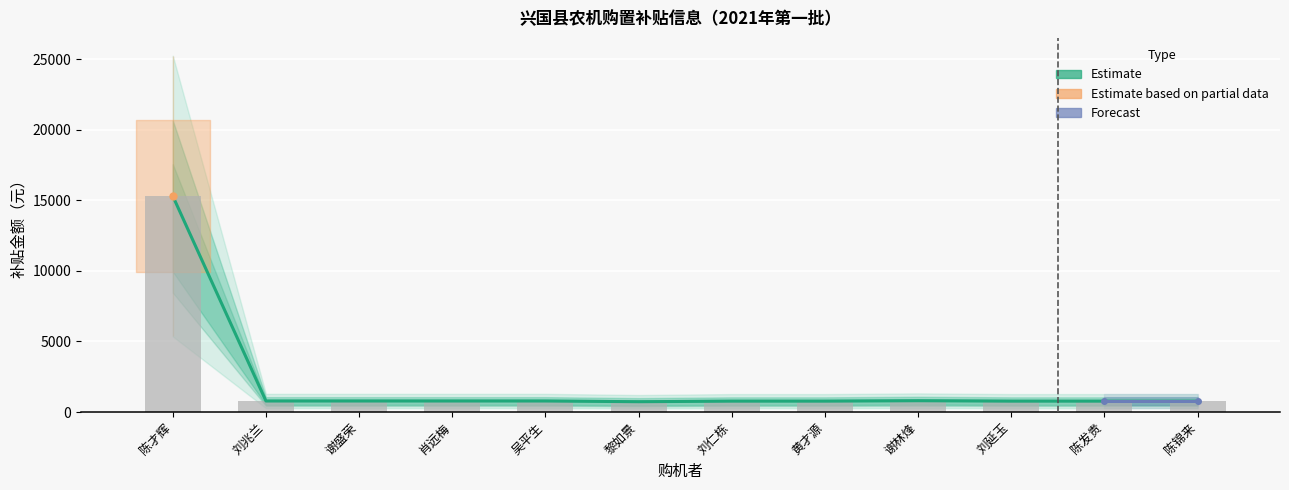

How many data points are above 780?

2